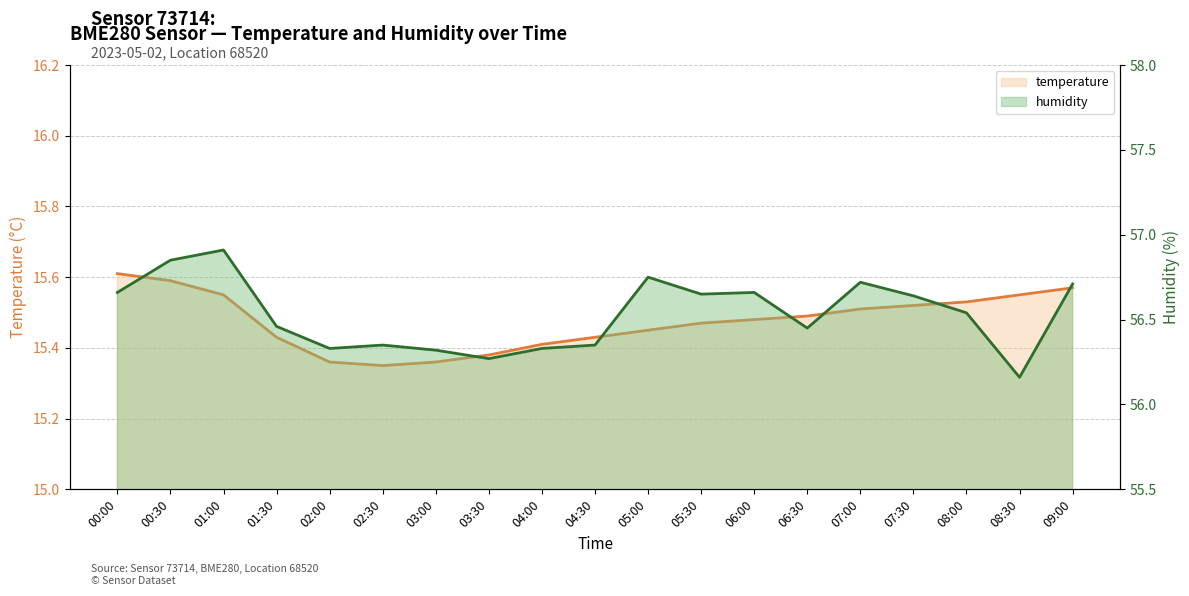

Where is humidity nearest to the value 56?

08:30